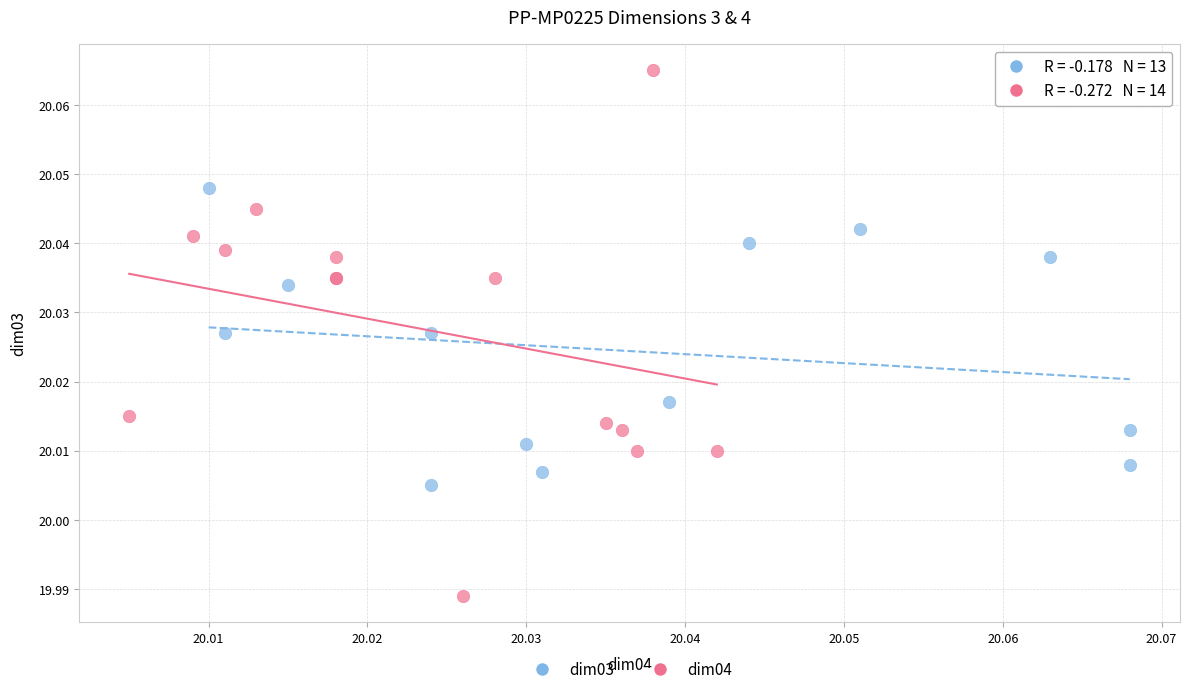

Which series reaches the maximum Y coordinate?

dim04